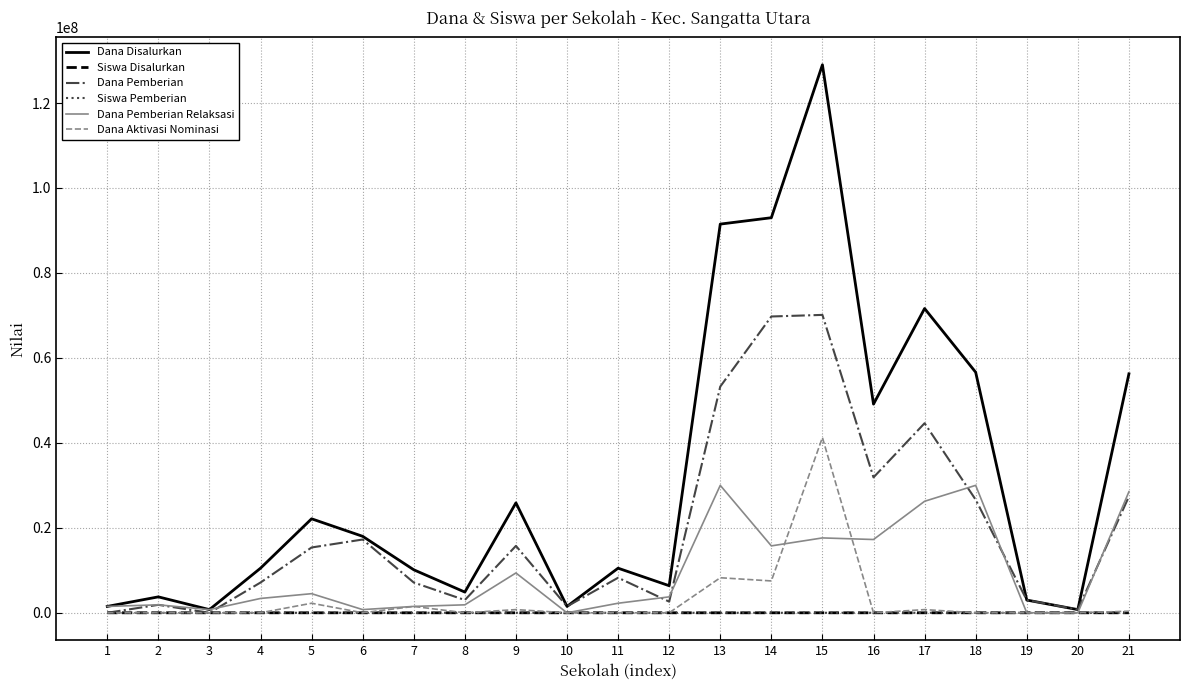

What is the maximum value for Dana Pemberian Relaksasi?

30000000